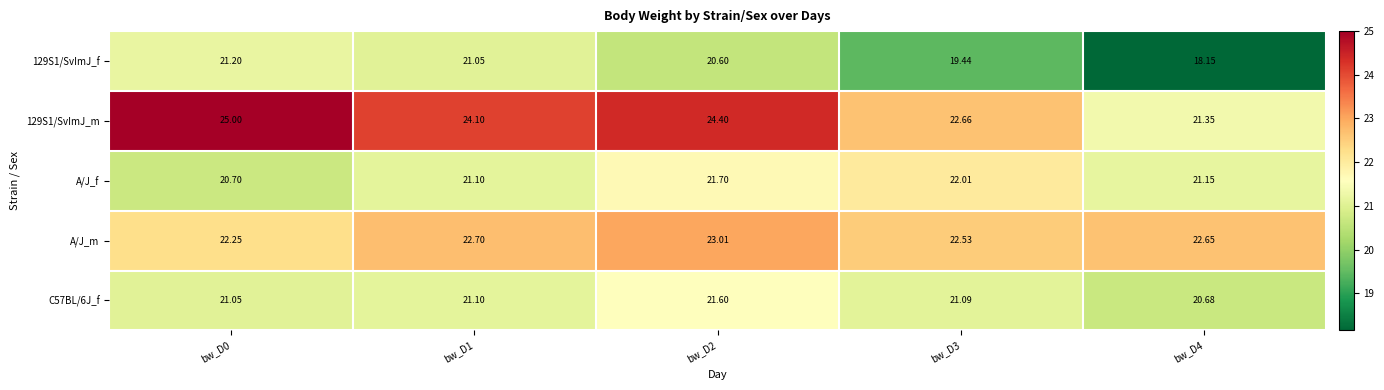

Count the number of categories in the chart.

5